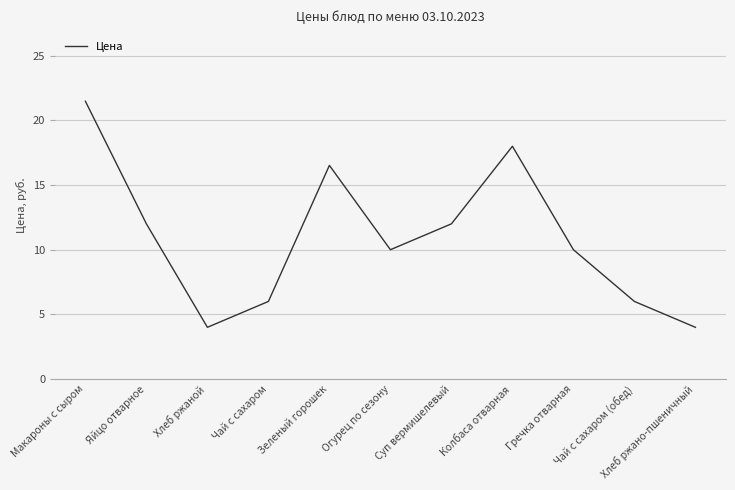

The chart shows a value of 6.0 at Чай с сахаром (обед). True or false?

True